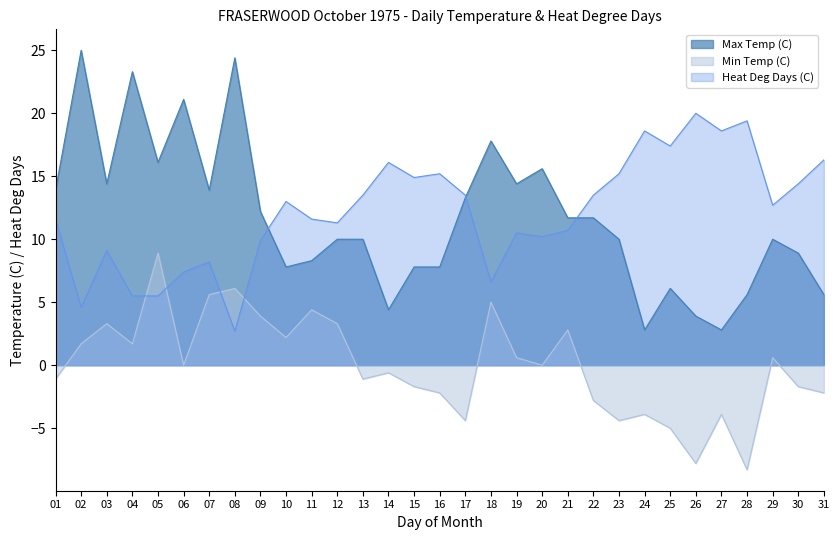

What is the value of the Heat Deg Days (C) point at the 5th from the left?

5.5